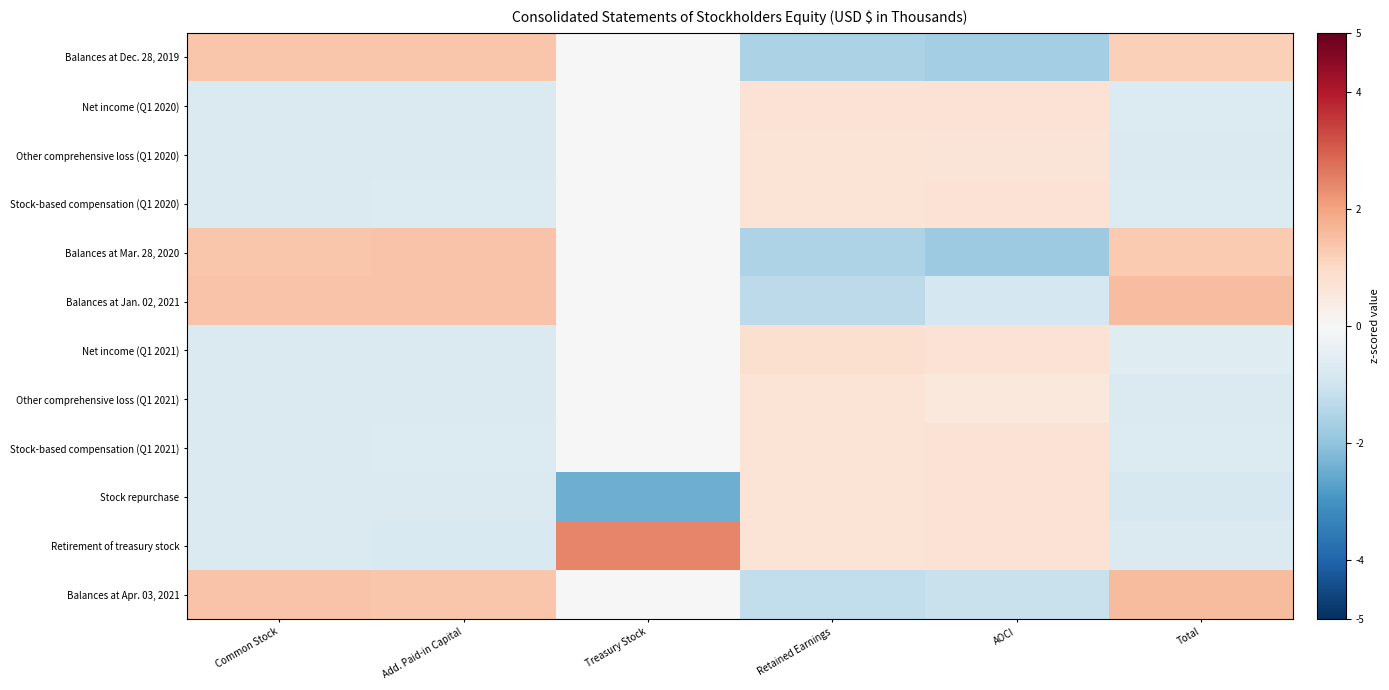

Between Total and Common Stock, which is larger?

Common Stock